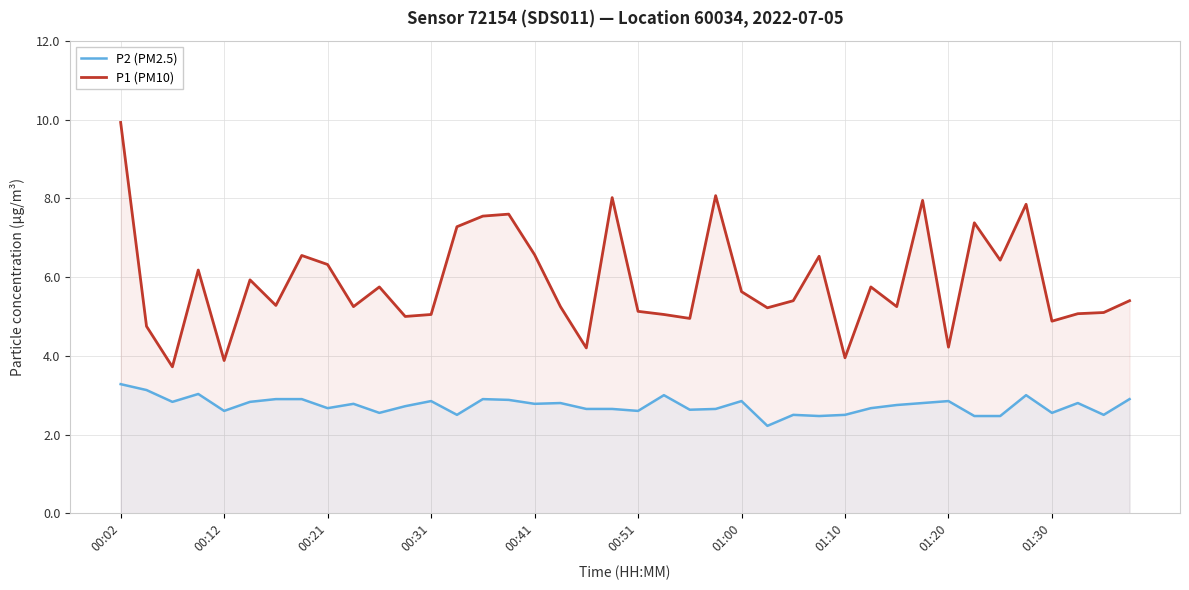

Which series changed the most between 10 and 25?

P1 (PM10)